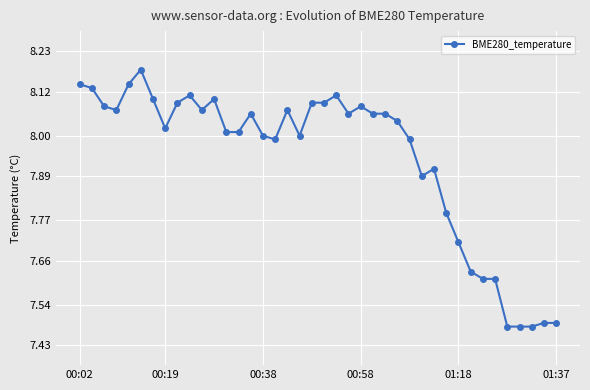

What is the difference between the second highest and minimum values?

0.7